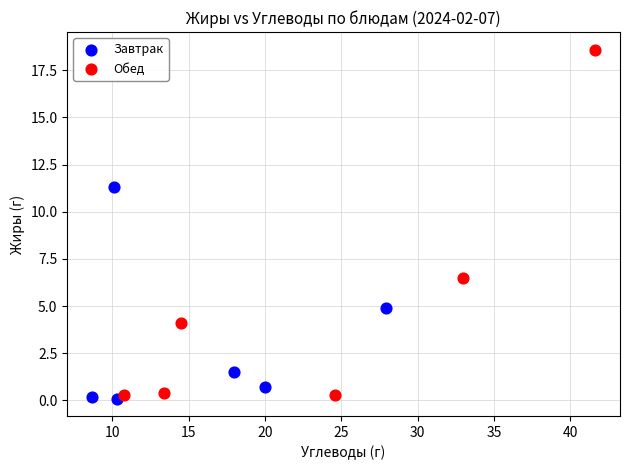

Which series reaches the maximum Y coordinate?

Обед